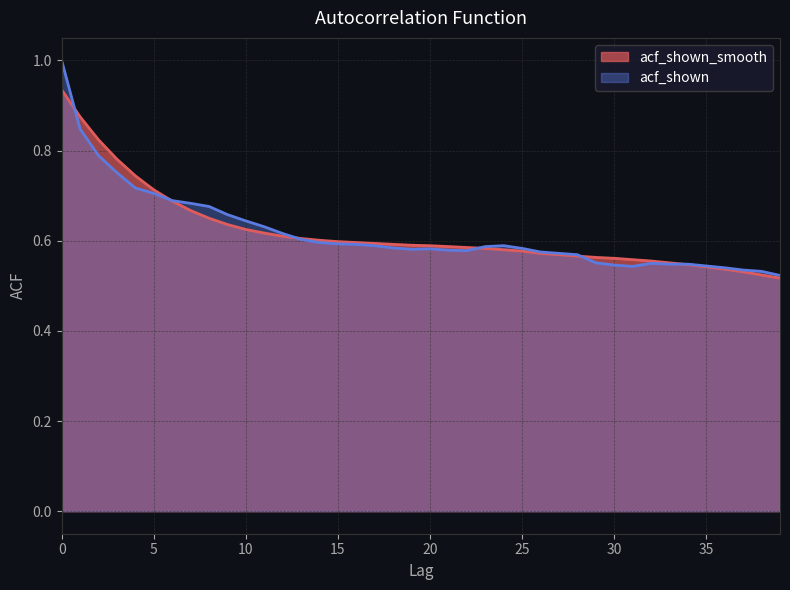

Where do acf_shown and acf_shown_smooth first cross each other?

0 and 1